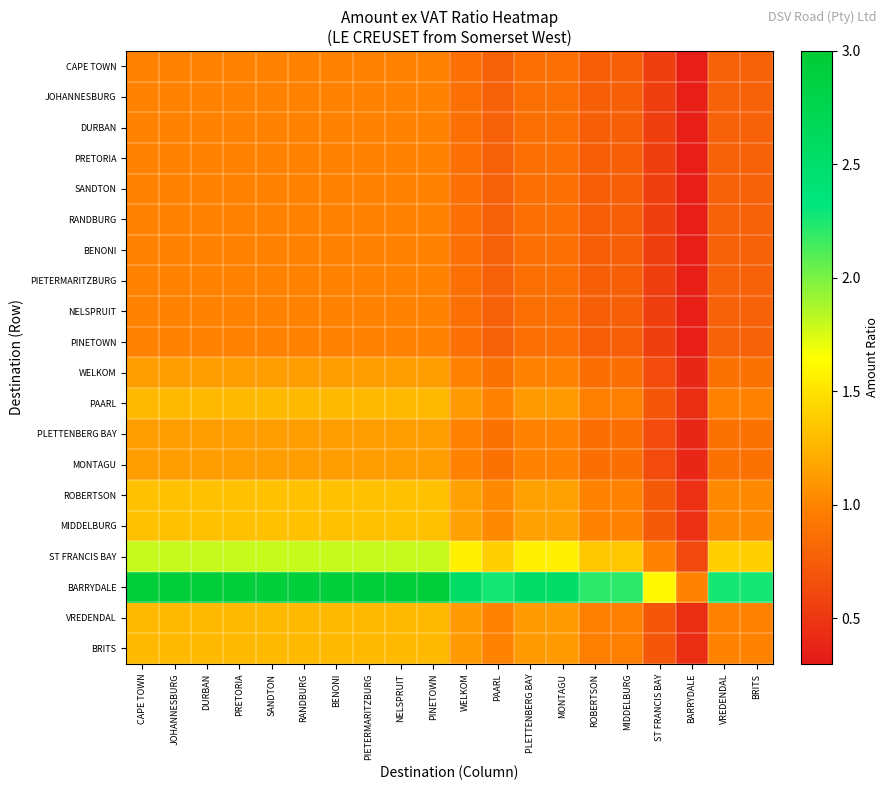

Reading left to right, what are all the values shown in this chart?

CAPE TOWN: CAPE TOWN=1.0	JOHANNESBURG=1.0	DURBAN=1.0	PRETORIA=1.0	SANDTON=1.0	RANDBURG=1.0	BENONI=1.0	PIETERMARITZBURG=1.0	NELSPRUIT=1.0	PINETOWN=1.0	WELKOM=0.9	PAARL=0.8	PLETTENBERG BAY=0.9	MONTAGU=0.9	ROBERTSON=0.8	MIDDELBURG=0.8	ST FRANCIS BAY=0.6	BARRYDALE=0.3	VREDENDAL=0.8	BRITS=0.8
JOHANNESBURG: CAPE TOWN=1.0	JOHANNESBURG=1.0	DURBAN=1.0	PRETORIA=1.0	SANDTON=1.0	RANDBURG=1.0	BENONI=1.0	PIETERMARITZBURG=1.0	NELSPRUIT=1.0	PINETOWN=1.0	WELKOM=0.9	PAARL=0.8	PLETTENBERG BAY=0.9	MONTAGU=0.9	ROBERTSON=0.8	MIDDELBURG=0.8	ST FRANCIS BAY=0.6	BARRYDALE=0.3	VREDENDAL=0.8	BRITS=0.8
DURBAN: CAPE TOWN=1.0	JOHANNESBURG=1.0	DURBAN=1.0	PRETORIA=1.0	SANDTON=1.0	RANDBURG=1.0	BENONI=1.0	PIETERMARITZBURG=1.0	NELSPRUIT=1.0	PINETOWN=1.0	WELKOM=0.9	PAARL=0.8	PLETTENBERG BAY=0.9	MONTAGU=0.9	ROBERTSON=0.8	MIDDELBURG=0.8	ST FRANCIS BAY=0.6	BARRYDALE=0.3	VREDENDAL=0.8	BRITS=0.8
PRETORIA: CAPE TOWN=1.0	JOHANNESBURG=1.0	DURBAN=1.0	PRETORIA=1.0	SANDTON=1.0	RANDBURG=1.0	BENONI=1.0	PIETERMARITZBURG=1.0	NELSPRUIT=1.0	PINETOWN=1.0	WELKOM=0.9	PAARL=0.8	PLETTENBERG BAY=0.9	MONTAGU=0.9	ROBERTSON=0.8	MIDDELBURG=0.8	ST FRANCIS BAY=0.6	BARRYDALE=0.3	VREDENDAL=0.8	BRITS=0.8
SANDTON: CAPE TOWN=1.0	JOHANNESBURG=1.0	DURBAN=1.0	PRETORIA=1.0	SANDTON=1.0	RANDBURG=1.0	BENONI=1.0	PIETERMARITZBURG=1.0	NELSPRUIT=1.0	PINETOWN=1.0	WELKOM=0.9	PAARL=0.8	PLETTENBERG BAY=0.9	MONTAGU=0.9	ROBERTSON=0.8	MIDDELBURG=0.8	ST FRANCIS BAY=0.6	BARRYDALE=0.3	VREDENDAL=0.8	BRITS=0.8
RANDBURG: CAPE TOWN=1.0	JOHANNESBURG=1.0	DURBAN=1.0	PRETORIA=1.0	SANDTON=1.0	RANDBURG=1.0	BENONI=1.0	PIETERMARITZBURG=1.0	NELSPRUIT=1.0	PINETOWN=1.0	WELKOM=0.9	PAARL=0.8	PLETTENBERG BAY=0.9	MONTAGU=0.9	ROBERTSON=0.8	MIDDELBURG=0.8	ST FRANCIS BAY=0.6	BARRYDALE=0.3	VREDENDAL=0.8	BRITS=0.8
BENONI: CAPE TOWN=1.0	JOHANNESBURG=1.0	DURBAN=1.0	PRETORIA=1.0	SANDTON=1.0	RANDBURG=1.0	BENONI=1.0	PIETERMARITZBURG=1.0	NELSPRUIT=1.0	PINETOWN=1.0	WELKOM=0.9	PAARL=0.8	PLETTENBERG BAY=0.9	MONTAGU=0.9	ROBERTSON=0.8	MIDDELBURG=0.8	ST FRANCIS BAY=0.6	BARRYDALE=0.3	VREDENDAL=0.8	BRITS=0.8
PIETERMARITZBURG: CAPE TOWN=1.0	JOHANNESBURG=1.0	DURBAN=1.0	PRETORIA=1.0	SANDTON=1.0	RANDBURG=1.0	BENONI=1.0	PIETERMARITZBURG=1.0	NELSPRUIT=1.0	PINETOWN=1.0	WELKOM=0.9	PAARL=0.8	PLETTENBERG BAY=0.9	MONTAGU=0.9	ROBERTSON=0.8	MIDDELBURG=0.8	ST FRANCIS BAY=0.6	BARRYDALE=0.3	VREDENDAL=0.8	BRITS=0.8
NELSPRUIT: CAPE TOWN=1.0	JOHANNESBURG=1.0	DURBAN=1.0	PRETORIA=1.0	SANDTON=1.0	RANDBURG=1.0	BENONI=1.0	PIETERMARITZBURG=1.0	NELSPRUIT=1.0	PINETOWN=1.0	WELKOM=0.9	PAARL=0.8	PLETTENBERG BAY=0.9	MONTAGU=0.9	ROBERTSON=0.8	MIDDELBURG=0.8	ST FRANCIS BAY=0.6	BARRYDALE=0.3	VREDENDAL=0.8	BRITS=0.8
PINETOWN: CAPE TOWN=1.0	JOHANNESBURG=1.0	DURBAN=1.0	PRETORIA=1.0	SANDTON=1.0	RANDBURG=1.0	BENONI=1.0	PIETERMARITZBURG=1.0	NELSPRUIT=1.0	PINETOWN=1.0	WELKOM=0.9	PAARL=0.8	PLETTENBERG BAY=0.9	MONTAGU=0.9	ROBERTSON=0.8	MIDDELBURG=0.8	ST FRANCIS BAY=0.6	BARRYDALE=0.3	VREDENDAL=0.8	BRITS=0.8
WELKOM: CAPE TOWN=1.1	JOHANNESBURG=1.1	DURBAN=1.1	PRETORIA=1.1	SANDTON=1.1	RANDBURG=1.1	BENONI=1.1	PIETERMARITZBURG=1.1	NELSPRUIT=1.1	PINETOWN=1.1	WELKOM=1.0	PAARL=0.9	PLETTENBERG BAY=1.0	MONTAGU=1.0	ROBERTSON=0.9	MIDDELBURG=0.9	ST FRANCIS BAY=0.6	BARRYDALE=0.4	VREDENDAL=0.9	BRITS=0.9
PAARL: CAPE TOWN=1.3	JOHANNESBURG=1.3	DURBAN=1.3	PRETORIA=1.3	SANDTON=1.3	RANDBURG=1.3	BENONI=1.3	PIETERMARITZBURG=1.3	NELSPRUIT=1.3	PINETOWN=1.3	WELKOM=1.1	PAARL=1.0	PLETTENBERG BAY=1.1	MONTAGU=1.1	ROBERTSON=1.0	MIDDELBURG=1.0	ST FRANCIS BAY=0.7	BARRYDALE=0.4	VREDENDAL=1.0	BRITS=1.0
PLETTENBERG BAY: CAPE TOWN=1.1	JOHANNESBURG=1.1	DURBAN=1.1	PRETORIA=1.1	SANDTON=1.1	RANDBURG=1.1	BENONI=1.1	PIETERMARITZBURG=1.1	NELSPRUIT=1.1	PINETOWN=1.1	WELKOM=1.0	PAARL=0.9	PLETTENBERG BAY=1.0	MONTAGU=1.0	ROBERTSON=0.9	MIDDELBURG=0.9	ST FRANCIS BAY=0.6	BARRYDALE=0.4	VREDENDAL=0.9	BRITS=0.9
MONTAGU: CAPE TOWN=1.1	JOHANNESBURG=1.1	DURBAN=1.1	PRETORIA=1.1	SANDTON=1.1	RANDBURG=1.1	BENONI=1.1	PIETERMARITZBURG=1.1	NELSPRUIT=1.1	PINETOWN=1.1	WELKOM=1.0	PAARL=0.9	PLETTENBERG BAY=1.0	MONTAGU=1.0	ROBERTSON=0.9	MIDDELBURG=0.9	ST FRANCIS BAY=0.6	BARRYDALE=0.4	VREDENDAL=0.9	BRITS=0.9
ROBERTSON: CAPE TOWN=1.3	JOHANNESBURG=1.3	DURBAN=1.3	PRETORIA=1.3	SANDTON=1.3	RANDBURG=1.3	BENONI=1.3	PIETERMARITZBURG=1.3	NELSPRUIT=1.3	PINETOWN=1.3	WELKOM=1.2	PAARL=1.0	PLETTENBERG BAY=1.2	MONTAGU=1.2	ROBERTSON=1.0	MIDDELBURG=1.0	ST FRANCIS BAY=0.7	BARRYDALE=0.5	VREDENDAL=1.0	BRITS=1.0
MIDDELBURG: CAPE TOWN=1.3	JOHANNESBURG=1.3	DURBAN=1.3	PRETORIA=1.3	SANDTON=1.3	RANDBURG=1.3	BENONI=1.3	PIETERMARITZBURG=1.3	NELSPRUIT=1.3	PINETOWN=1.3	WELKOM=1.2	PAARL=1.0	PLETTENBERG BAY=1.2	MONTAGU=1.2	ROBERTSON=1.0	MIDDELBURG=1.0	ST FRANCIS BAY=0.7	BARRYDALE=0.5	VREDENDAL=1.0	BRITS=1.0
ST FRANCIS BAY: CAPE TOWN=1.8	JOHANNESBURG=1.8	DURBAN=1.8	PRETORIA=1.8	SANDTON=1.8	RANDBURG=1.8	BENONI=1.8	PIETERMARITZBURG=1.8	NELSPRUIT=1.8	PINETOWN=1.8	WELKOM=1.6	PAARL=1.4	PLETTENBERG BAY=1.6	MONTAGU=1.6	ROBERTSON=1.4	MIDDELBURG=1.4	ST FRANCIS BAY=1.0	BARRYDALE=0.6	VREDENDAL=1.4	BRITS=1.4
BARRYDALE: CAPE TOWN=2.9	JOHANNESBURG=2.9	DURBAN=2.9	PRETORIA=2.9	SANDTON=2.9	RANDBURG=2.9	BENONI=2.9	PIETERMARITZBURG=2.9	NELSPRUIT=2.9	PINETOWN=2.9	WELKOM=2.6	PAARL=2.3	PLETTENBERG BAY=2.6	MONTAGU=2.6	ROBERTSON=2.2	MIDDELBURG=2.2	ST FRANCIS BAY=1.6	BARRYDALE=1.0	VREDENDAL=2.3	BRITS=2.3
VREDENDAL: CAPE TOWN=1.3	JOHANNESBURG=1.3	DURBAN=1.3	PRETORIA=1.3	SANDTON=1.3	RANDBURG=1.3	BENONI=1.3	PIETERMARITZBURG=1.3	NELSPRUIT=1.3	PINETOWN=1.3	WELKOM=1.1	PAARL=1.0	PLETTENBERG BAY=1.1	MONTAGU=1.1	ROBERTSON=1.0	MIDDELBURG=1.0	ST FRANCIS BAY=0.7	BARRYDALE=0.4	VREDENDAL=1.0	BRITS=1.0
BRITS: CAPE TOWN=1.3	JOHANNESBURG=1.3	DURBAN=1.3	PRETORIA=1.3	SANDTON=1.3	RANDBURG=1.3	BENONI=1.3	PIETERMARITZBURG=1.3	NELSPRUIT=1.3	PINETOWN=1.3	WELKOM=1.1	PAARL=1.0	PLETTENBERG BAY=1.1	MONTAGU=1.1	ROBERTSON=1.0	MIDDELBURG=1.0	ST FRANCIS BAY=0.7	BARRYDALE=0.4	VREDENDAL=1.0	BRITS=1.0